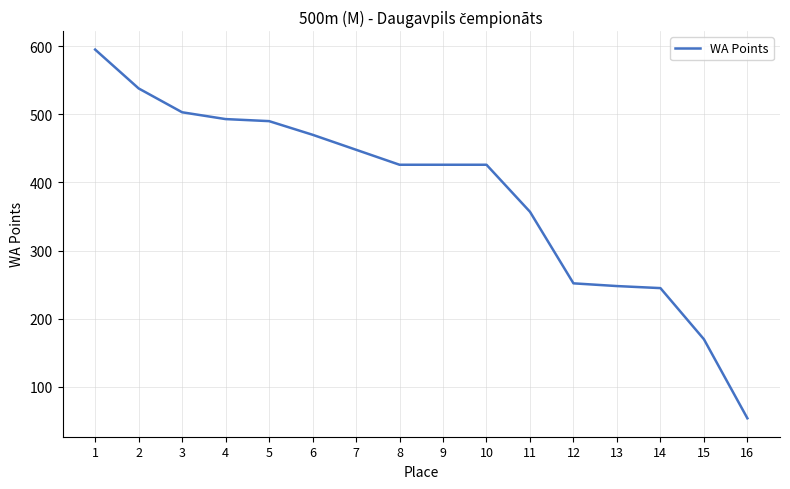

Which label corresponds to the smallest value in the chart?

16